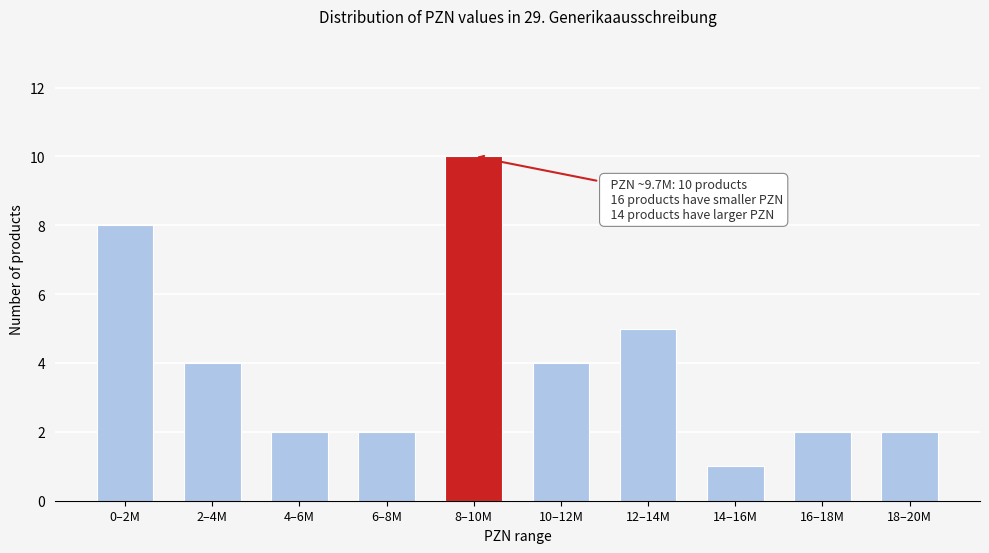

Reading right to left, list all the values displayed in this chart.

18–20M=2	16–18M=2	14–16M=1	12–14M=5	10–12M=4	8–10M=10	6–8M=2	4–6M=2	2–4M=4	0–2M=8